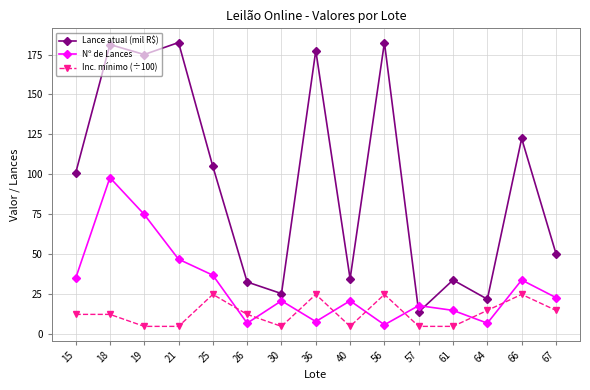

What is the value of the Lance atual (mil R$) point at the 11th from the left?

14.0